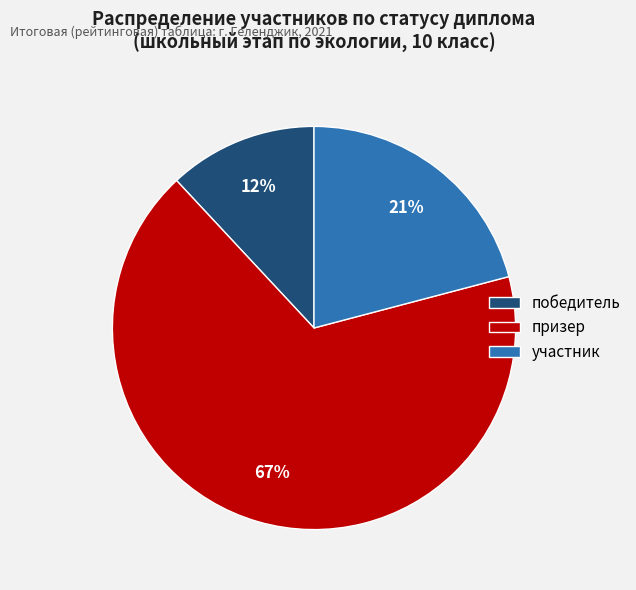

How many segments does this pie chart have?

3